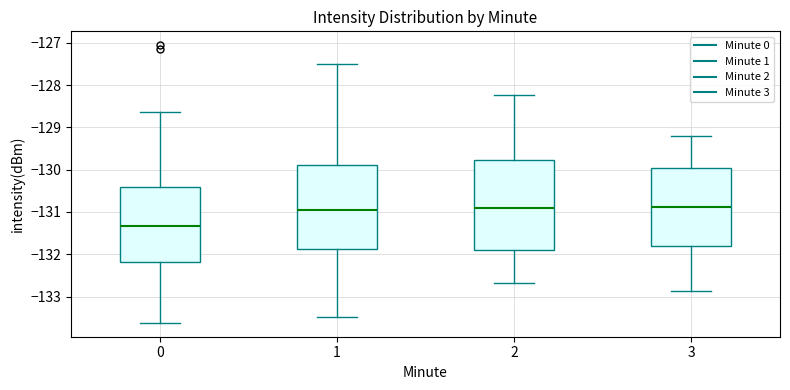

Comparing the boxes themselves (not the whiskers), which one is the tallest?

2